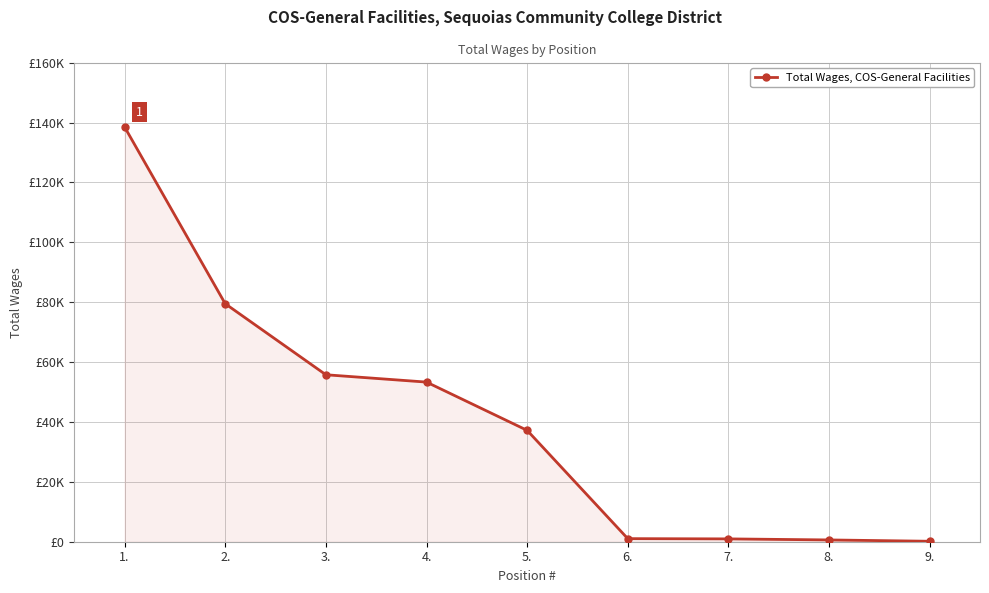

Is this an area chart (filled region under the line)?

Yes